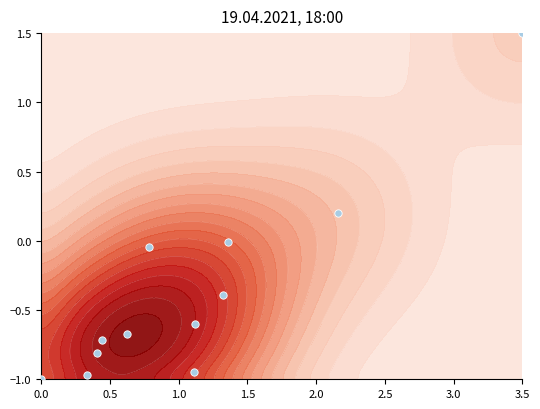

What is the smallest value displayed?

-1.0